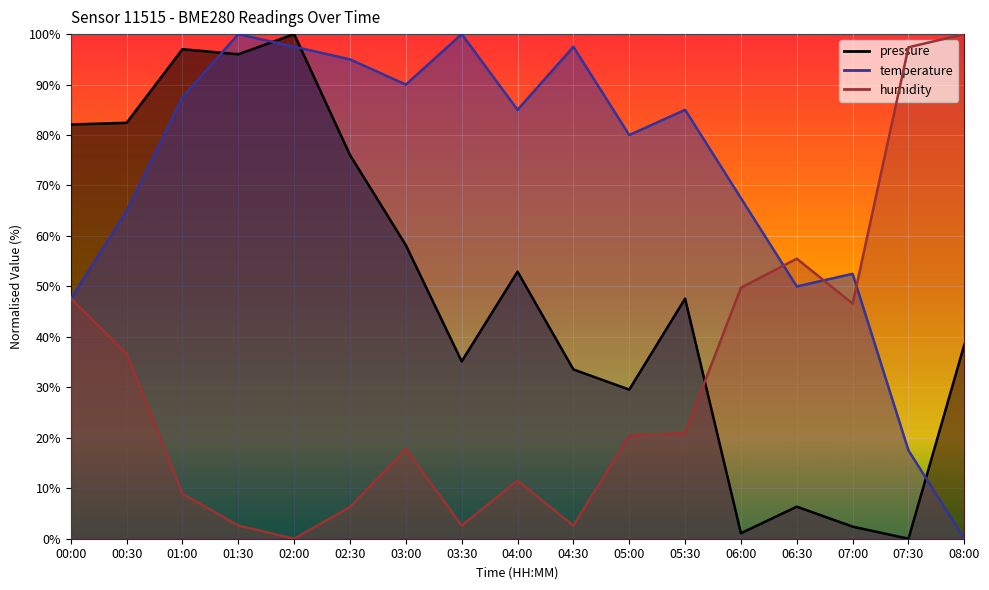

What is the spread (max minus min) of values at 03:00?

72.2